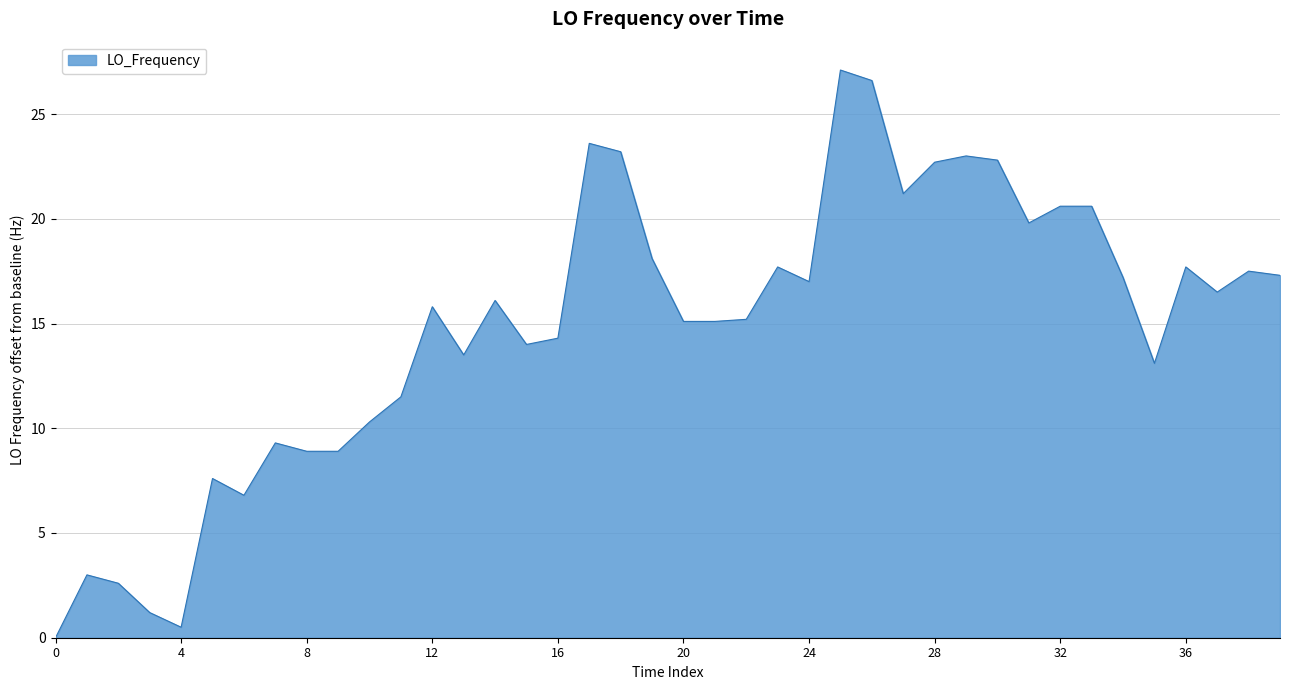

How many positive values are there?

39